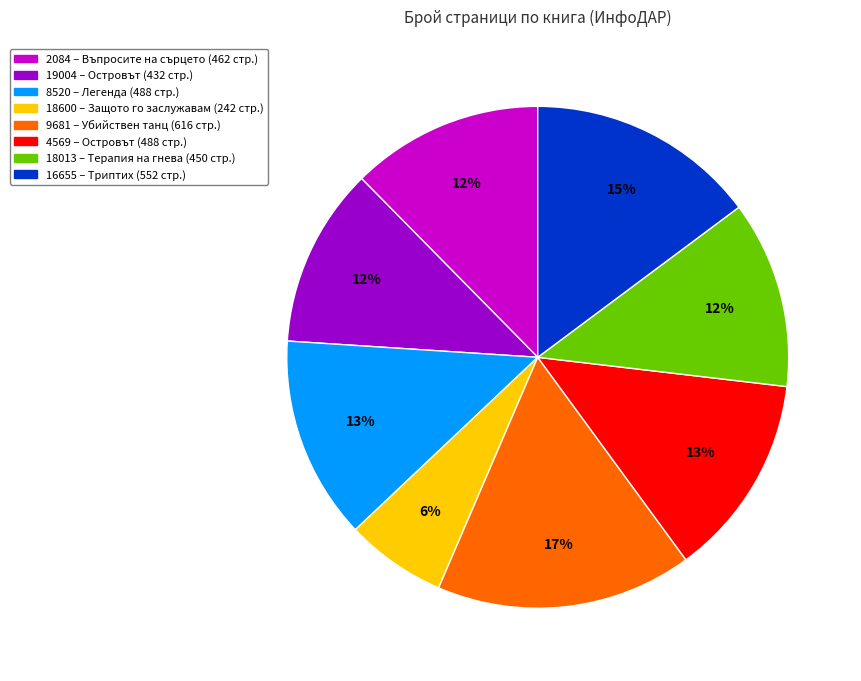

Is it true that 19004 is 12% of the pie?

True